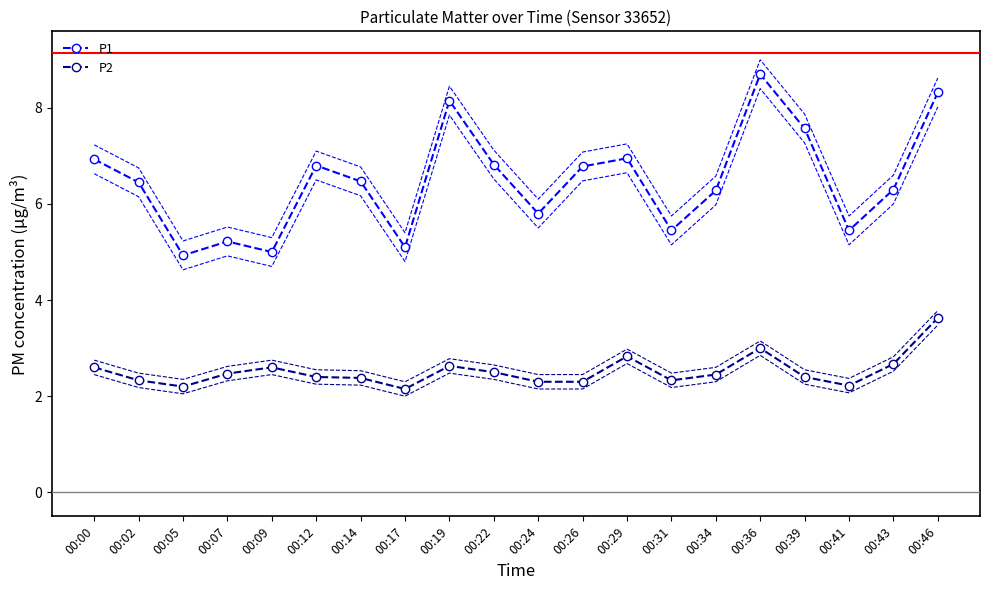

True or false: P2 has a value of 3.3 at 00:17.

False